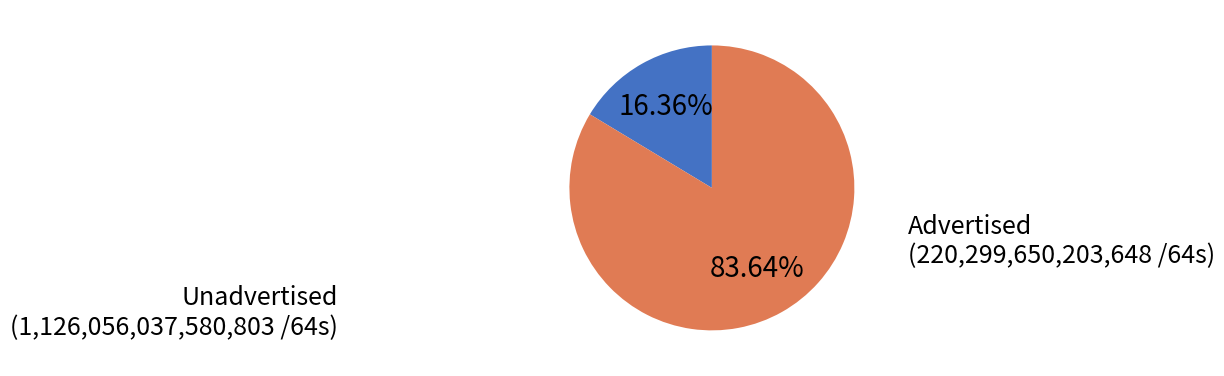

How many segments does this pie chart have?

2